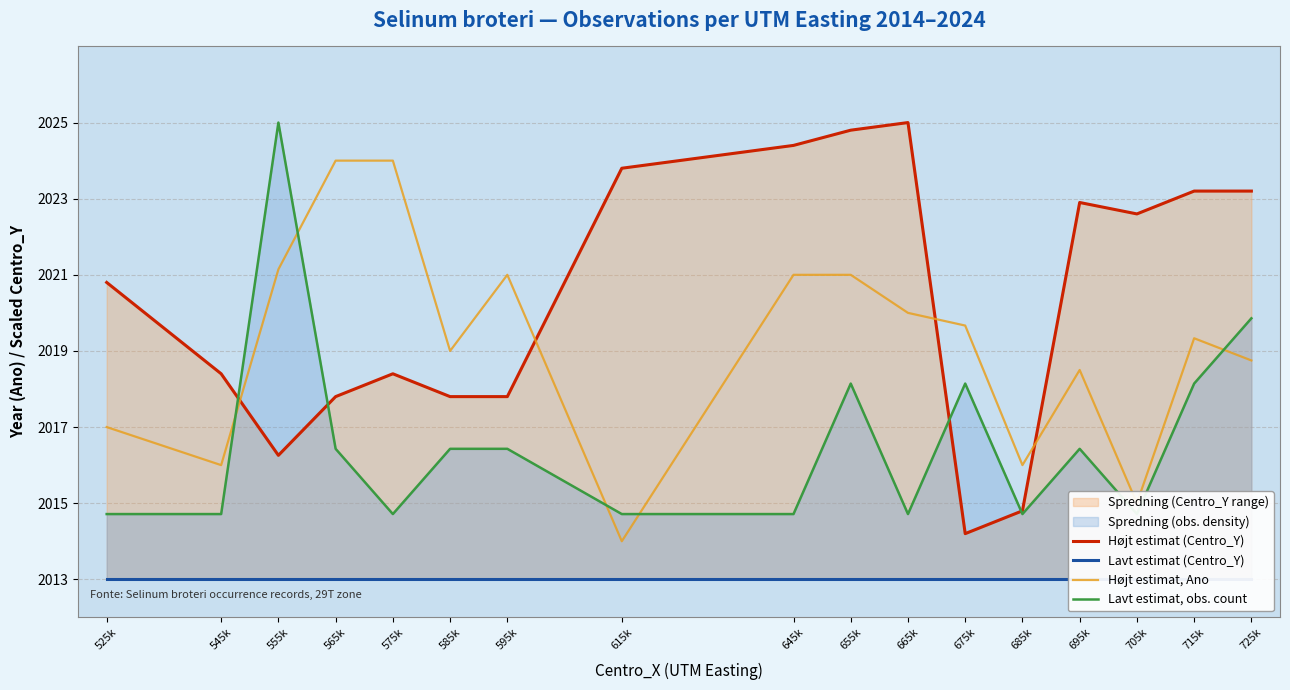

How many lines are shown in the chart?

4